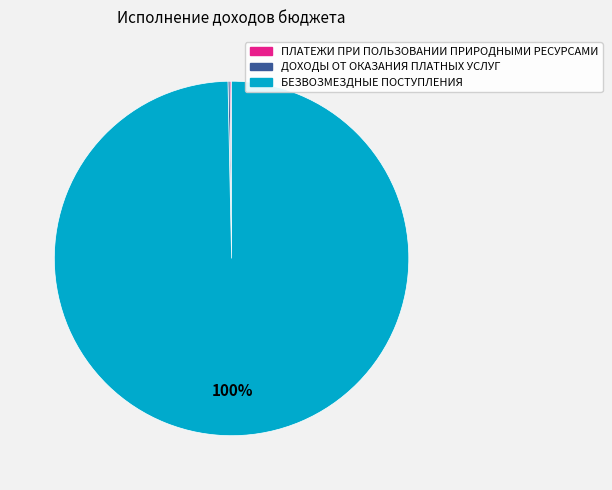

True or false: БЕЗВОЗМЕЗДНЫЕ ПОСТУПЛЕНИЯ accounts for 100% of the total.

True